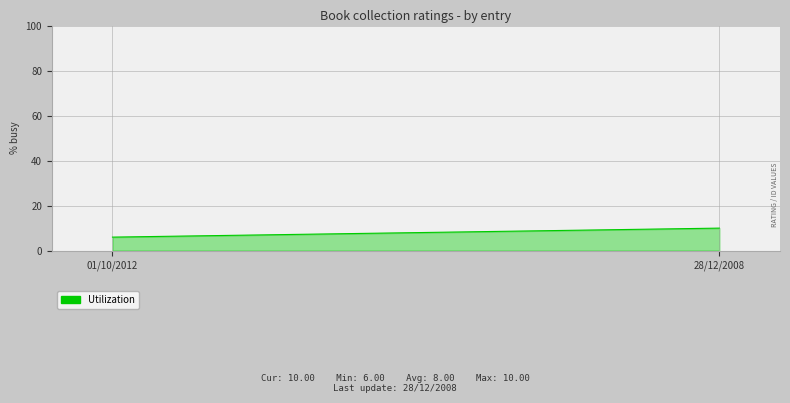

What is the label of the 1st point from the left?

01/10/2012